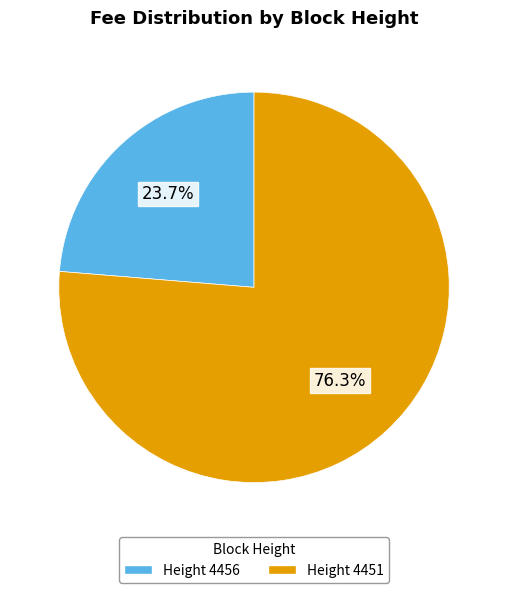

Is there any slice that represents more than half of the pie?

Yes